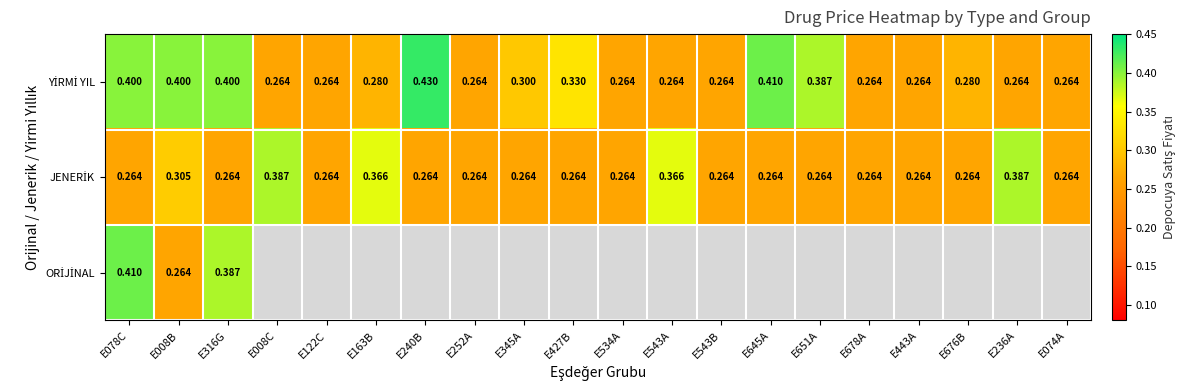

List the labels in order of YİRMİ YIL value, smallest first.

E008C, E122C, E252A, E534A, E543A, E543B, E678A, E443A, E236A, E074A, E163B, E676B, E345A, E427B, E651A, E078C, E008B, E316G, E645A, E240B